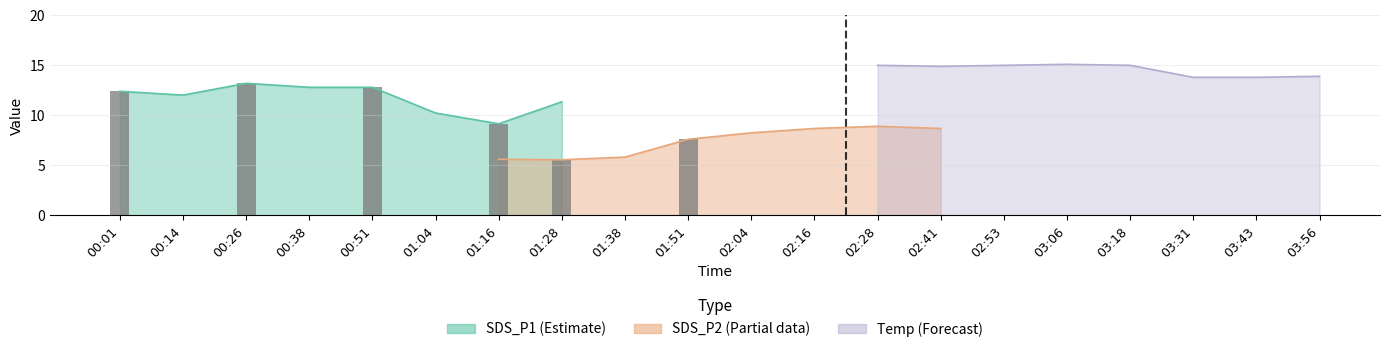

Between 03:18 and 01:04, which is larger?

03:18